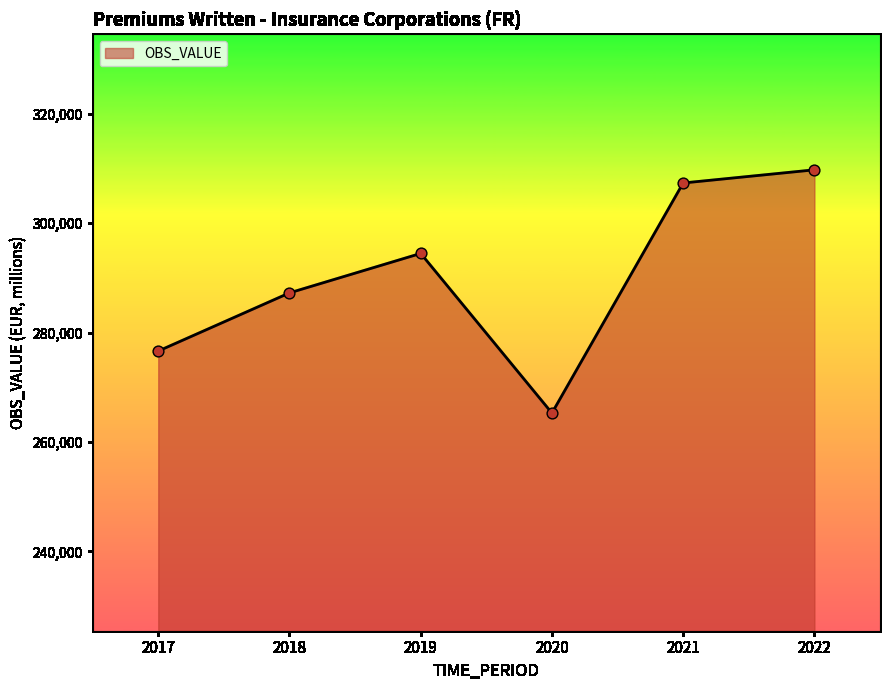

What is the change in value from 2021 to 2022?

+2407